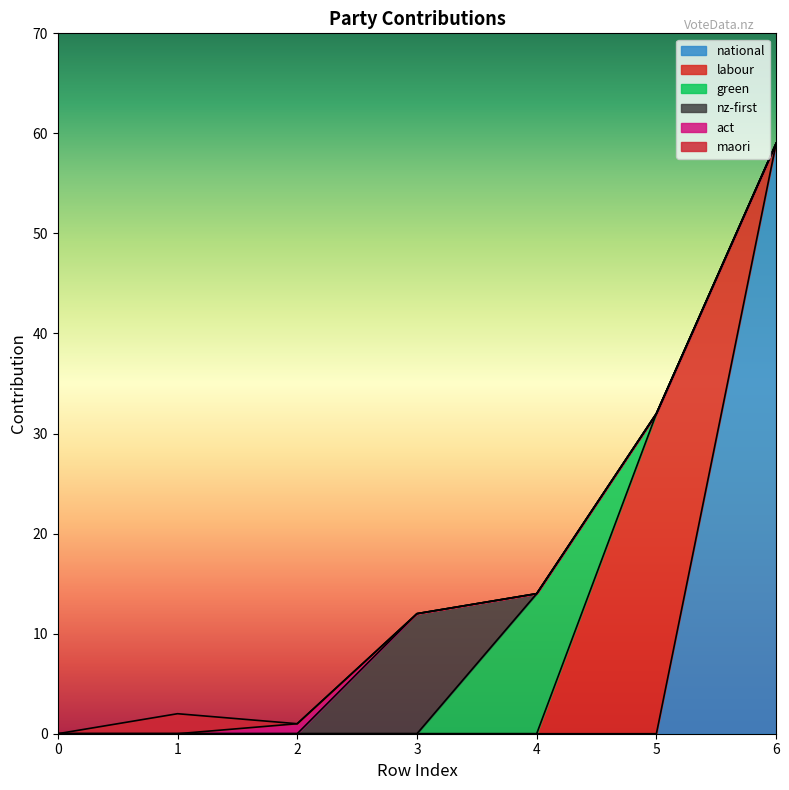

Does the chart have visible grid lines?

No